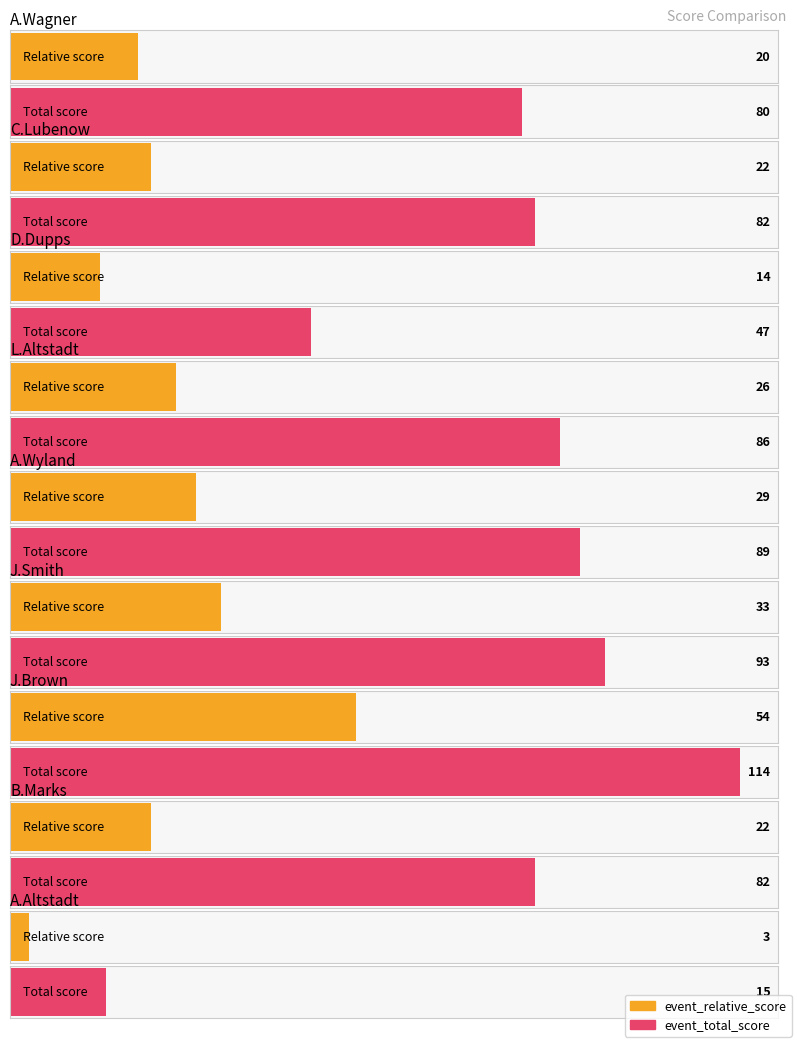

Which category has the lowest value across all series?

Aaron Altstadt
(NoCash)